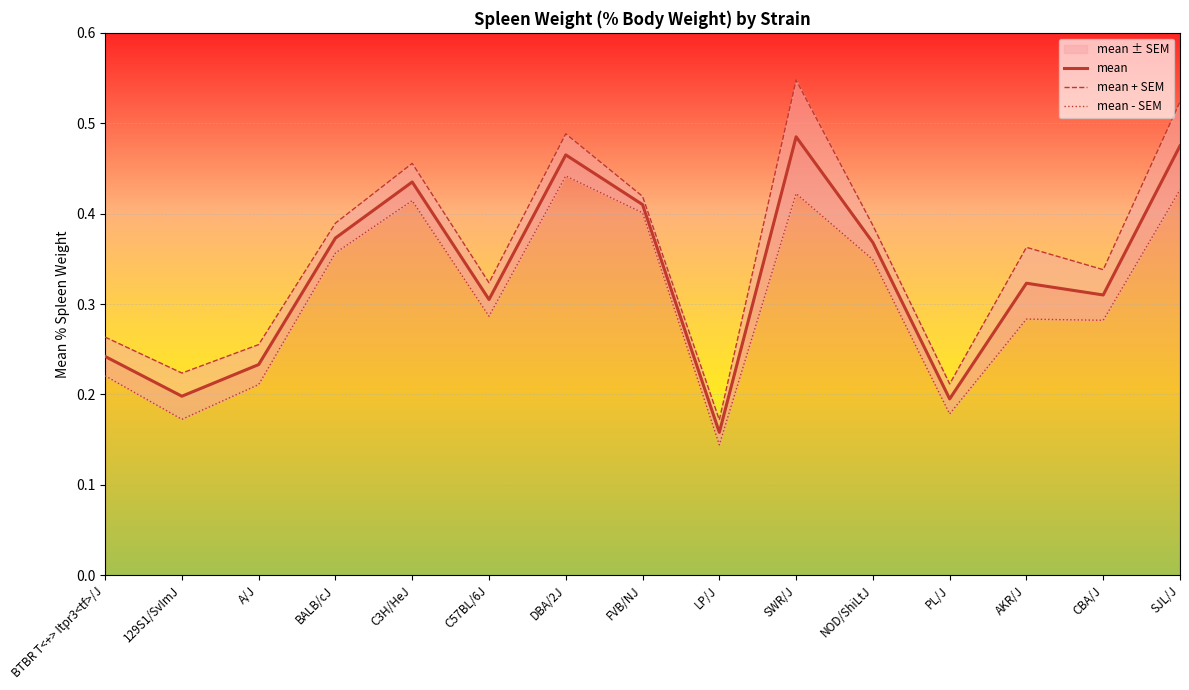

The mean series shows 0.2 at DBA/2J. True or false?

False